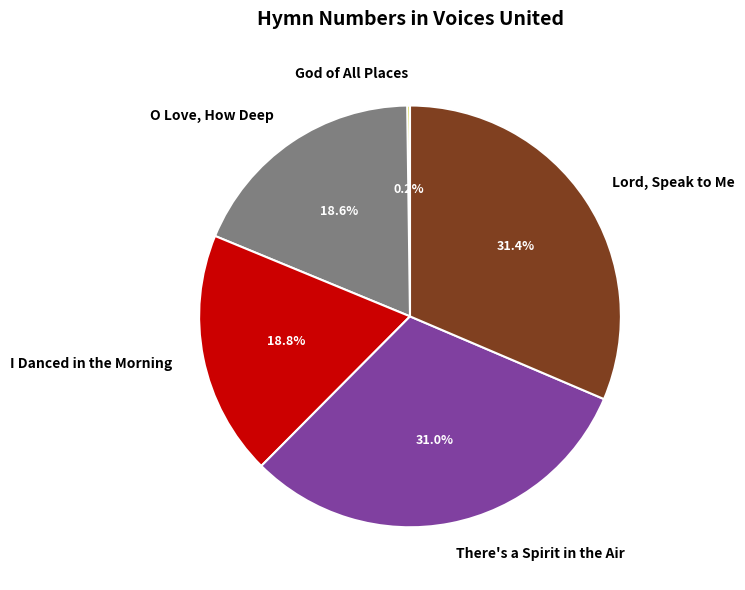

Does any single category account for the majority?

No